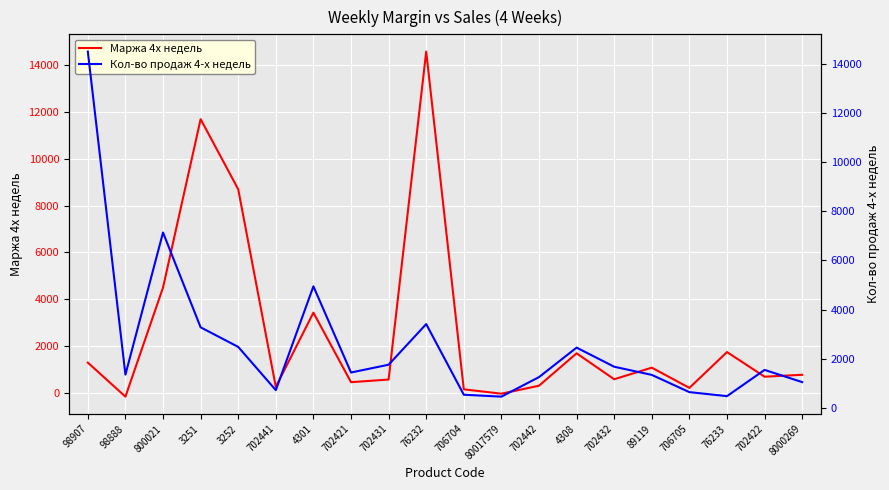

List the labels in order of Маржа 4х недель value, smallest first.

98888, 80017579, 706704, 706705, 702441, 702442, 702421, 702431, 702432, 702422, 8000269, 89119, 98907, 4308, 76233, 4301, 800021, 3252, 3251, 76232